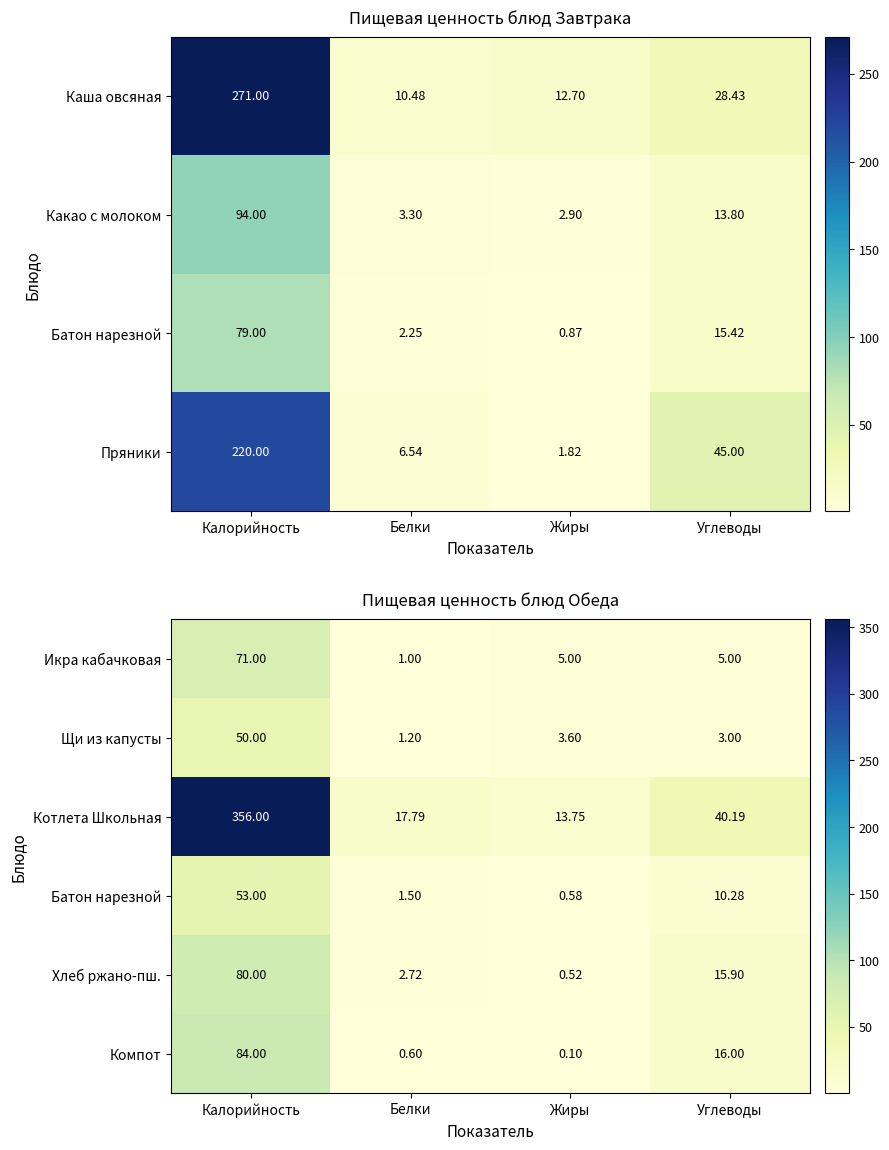

Where does the Котлета Школьная series first go above 40?

Калорийность